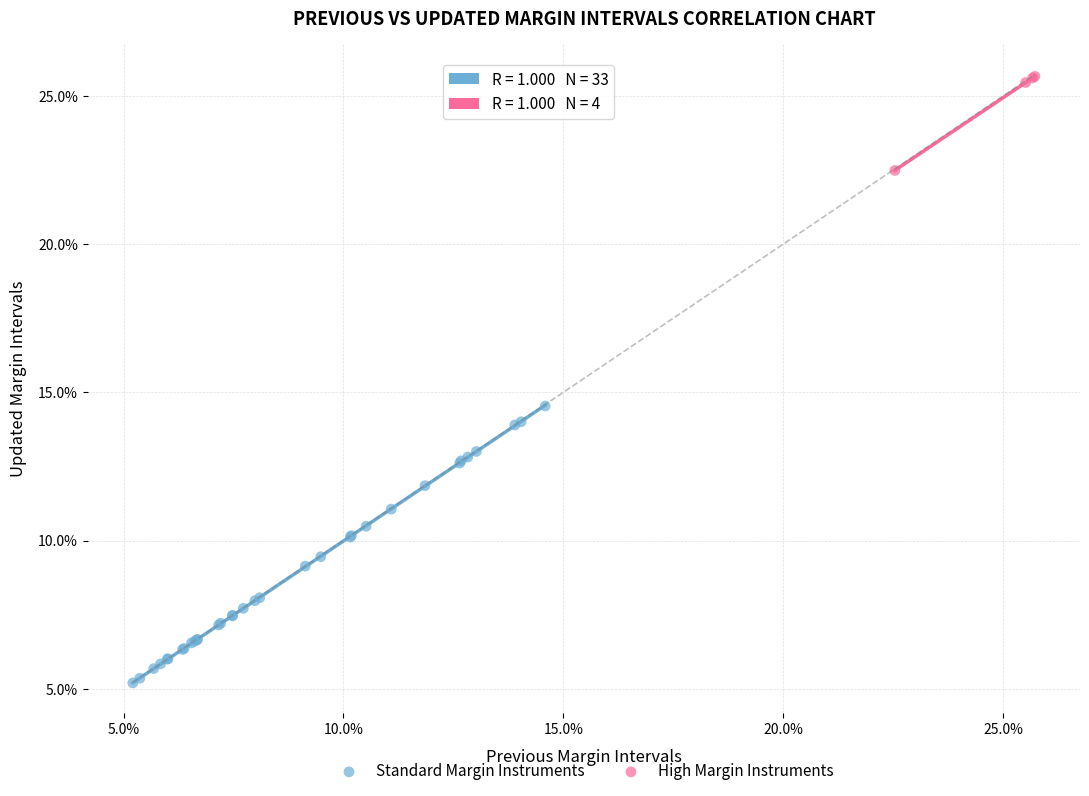

What are all the series names shown in the legend?

Standard Margin Instruments, High Margin Instruments